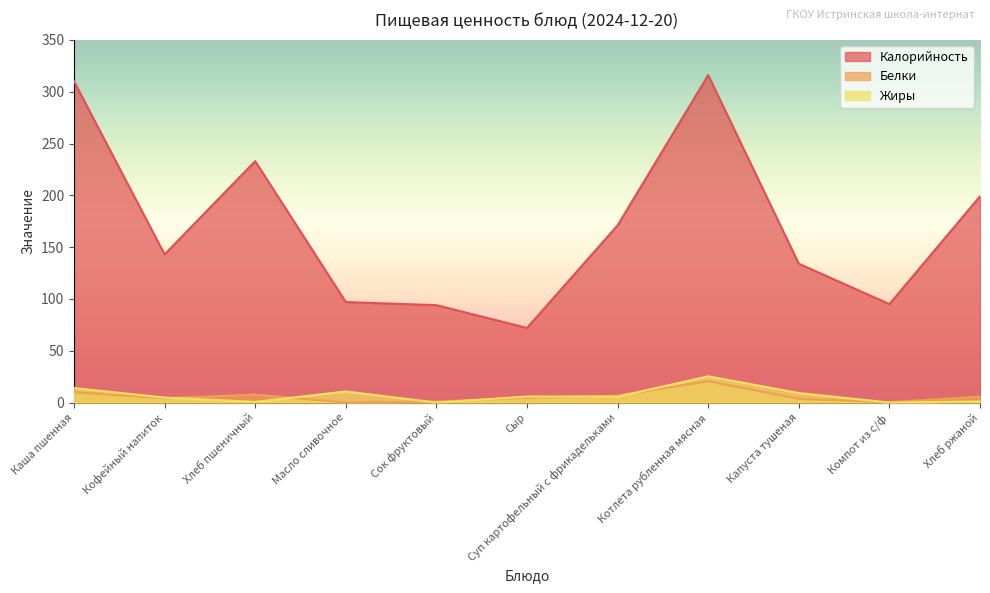

In Калорийность, how many points are lower than both neighbors (excluding endpoints)?

3